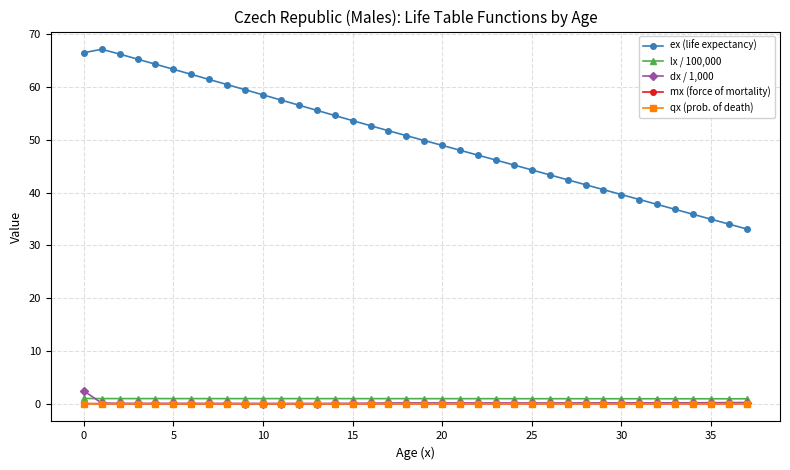

True or false: lx / 100,000 and ex (life expectancy) intersect in this chart.

False